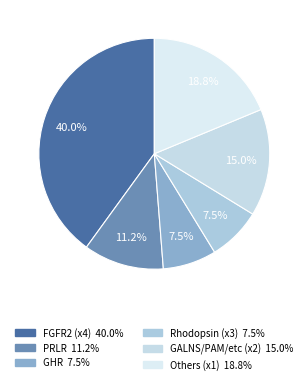

Count the number of slices in the pie.

6